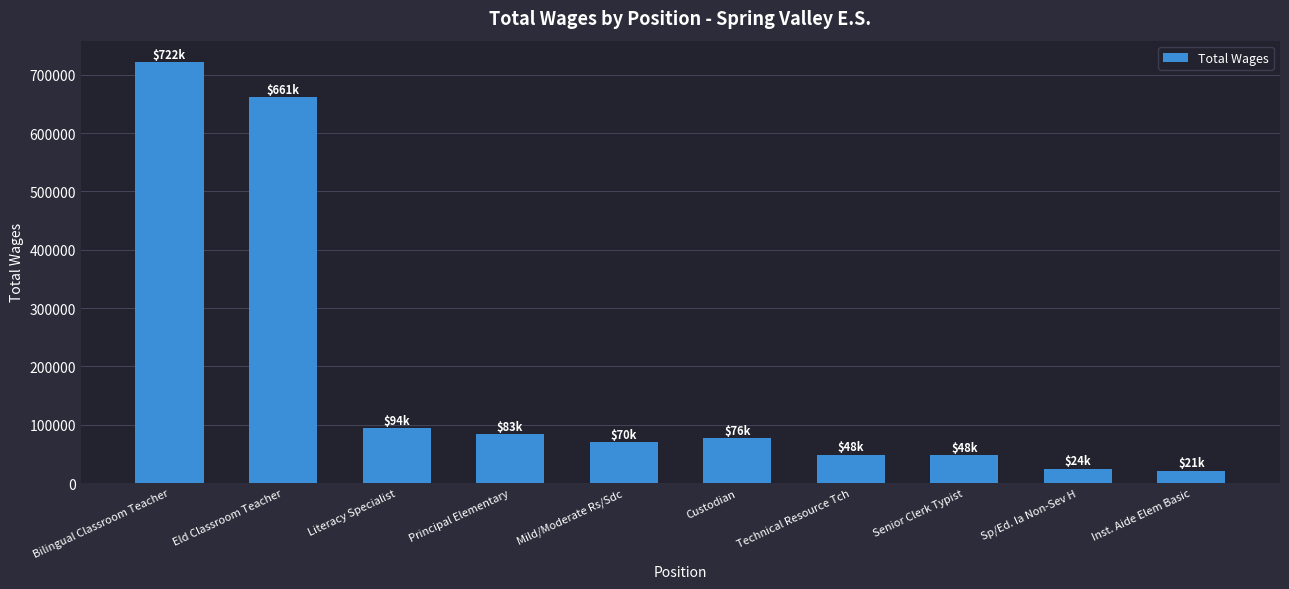

How many data points does each series have?

10